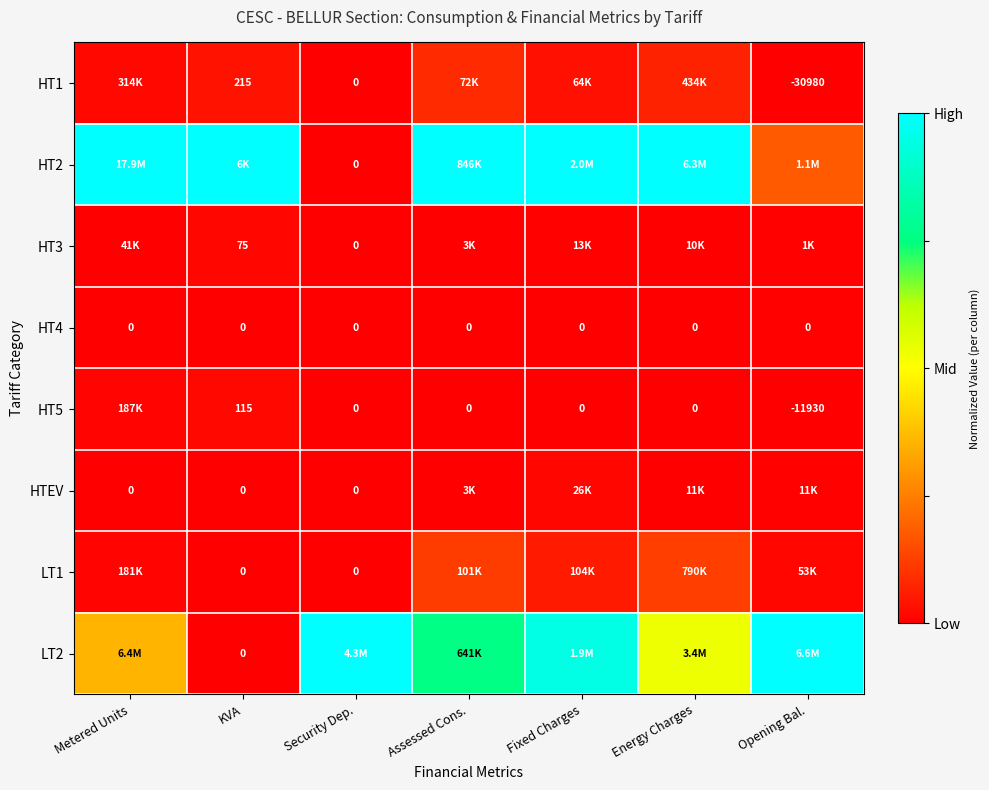

At how many categories does at least one series exceed 0?

7